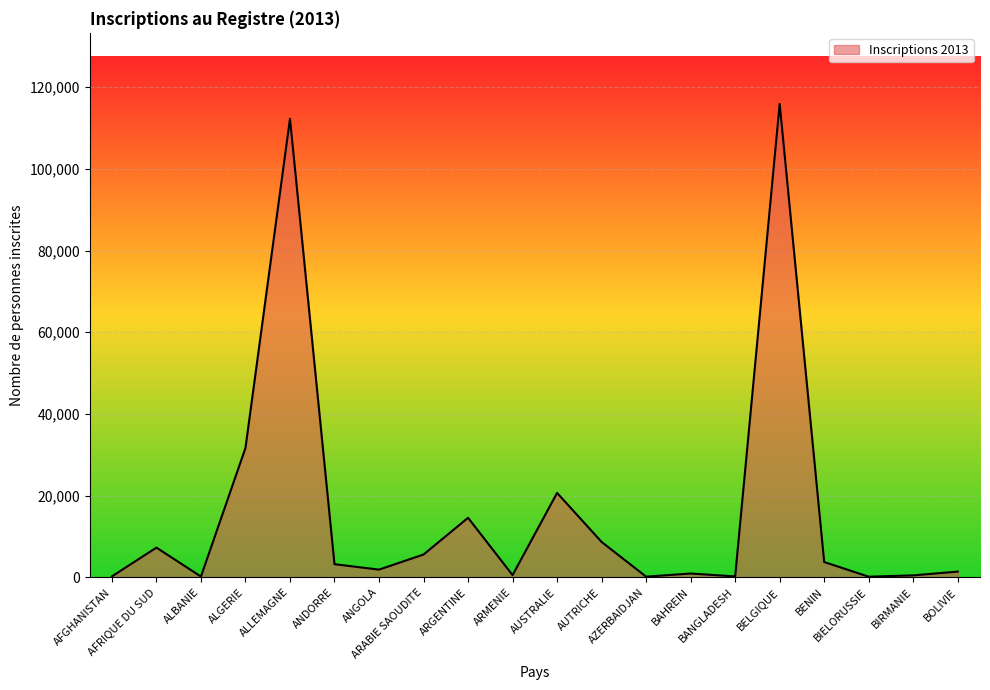

What is the difference between the maximum and minimum values?

115728